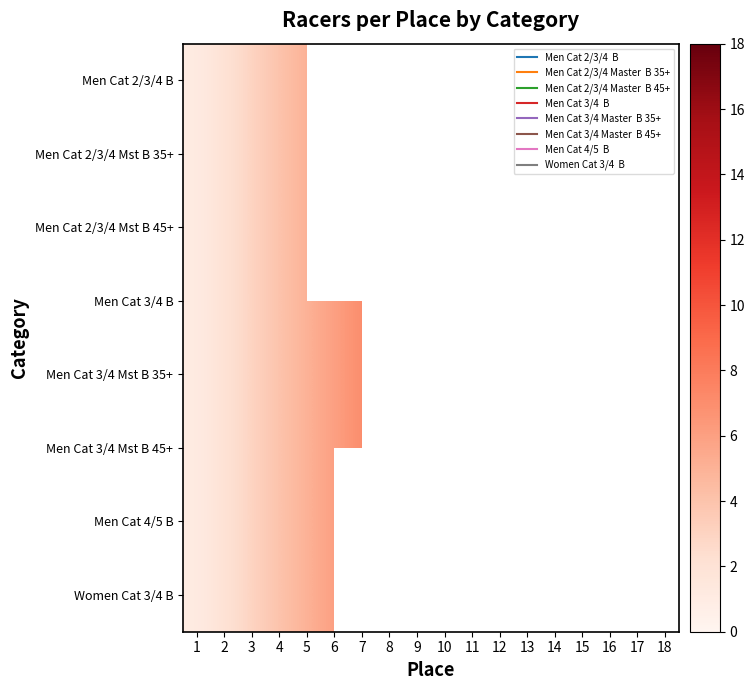

Is the value of Men Cat 2/3/4 B at 7 greater than the value of Men Cat 4/5 B at 18?

No